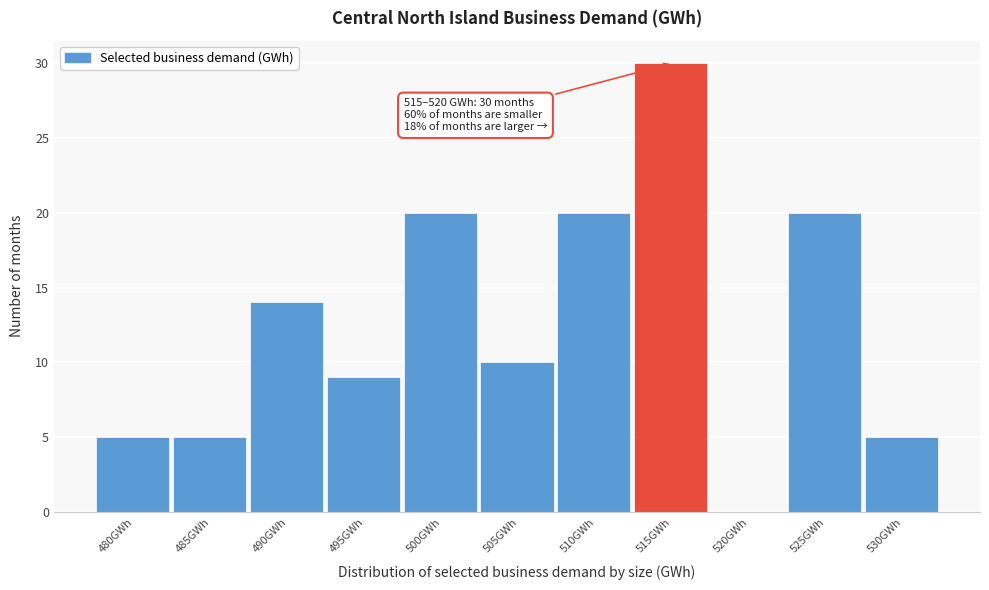

Reading right to left, extract all data points from this chart.

530GWh=5	525GWh=20	520GWh=0	515GWh=30	510GWh=20	505GWh=10	500GWh=20	495GWh=9	490GWh=14	485GWh=5	480GWh=5